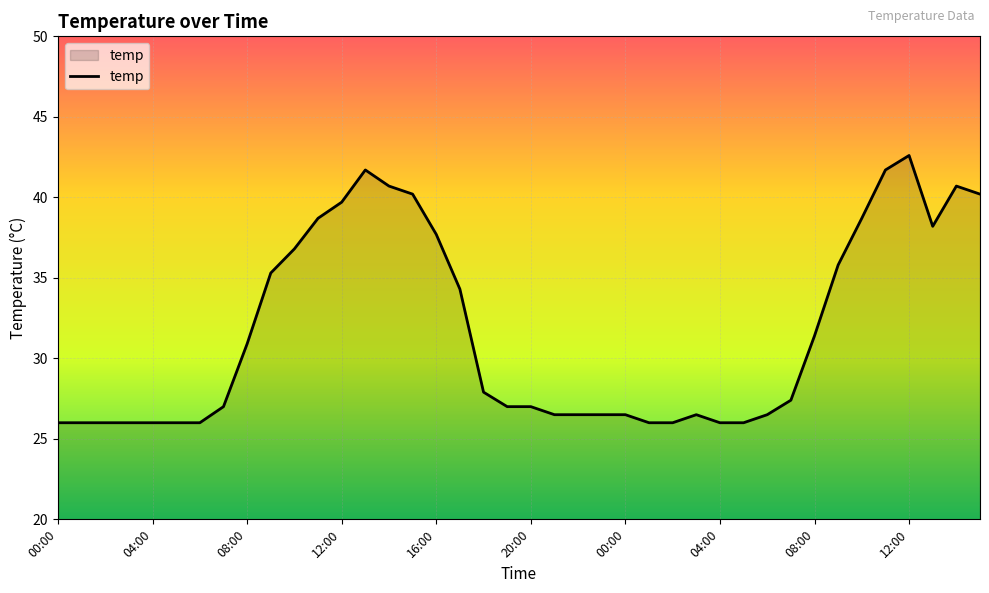

Count the number of data series in this chart.

1